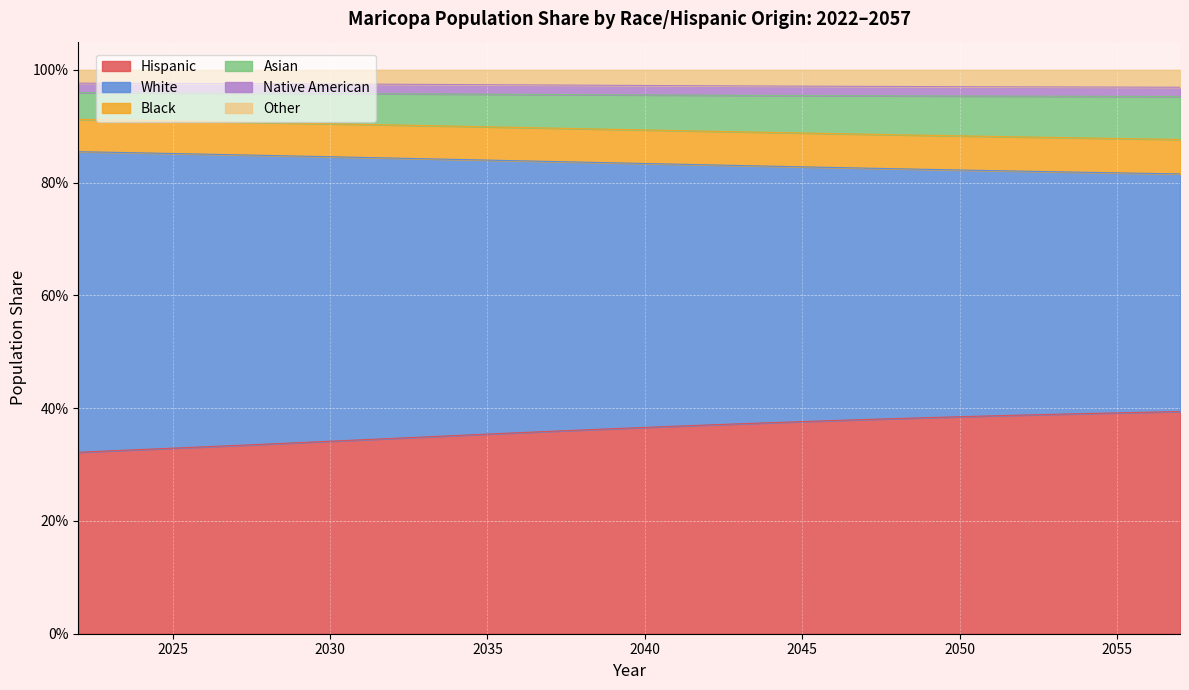

True or false: Black and Other intersect in this chart.

False